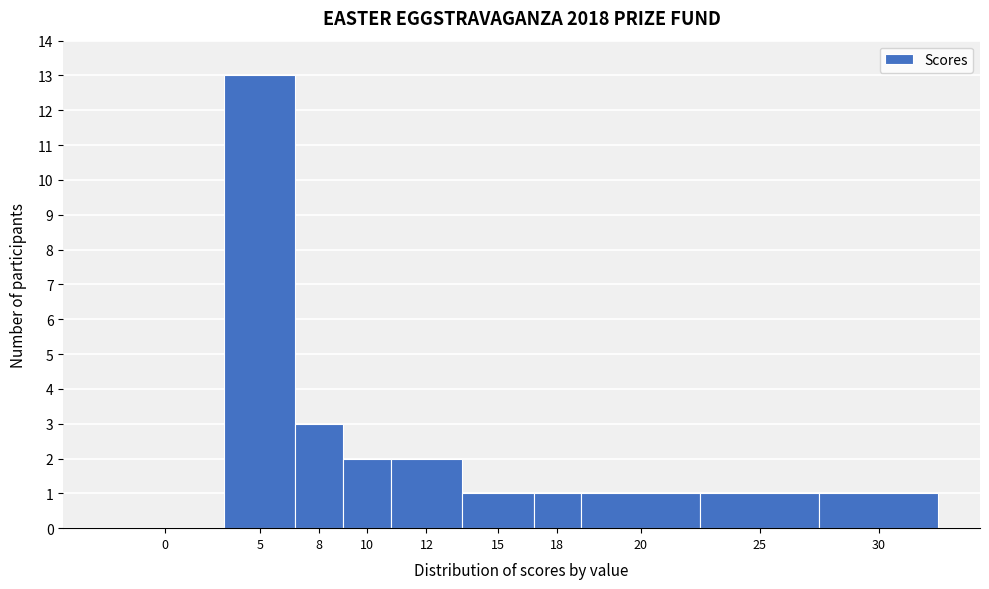

Reading left to right, extract all data points from this chart.

0=0	5=13	8=3	10=2	12=2	15=1	18=1	20=1	25=1	30=1